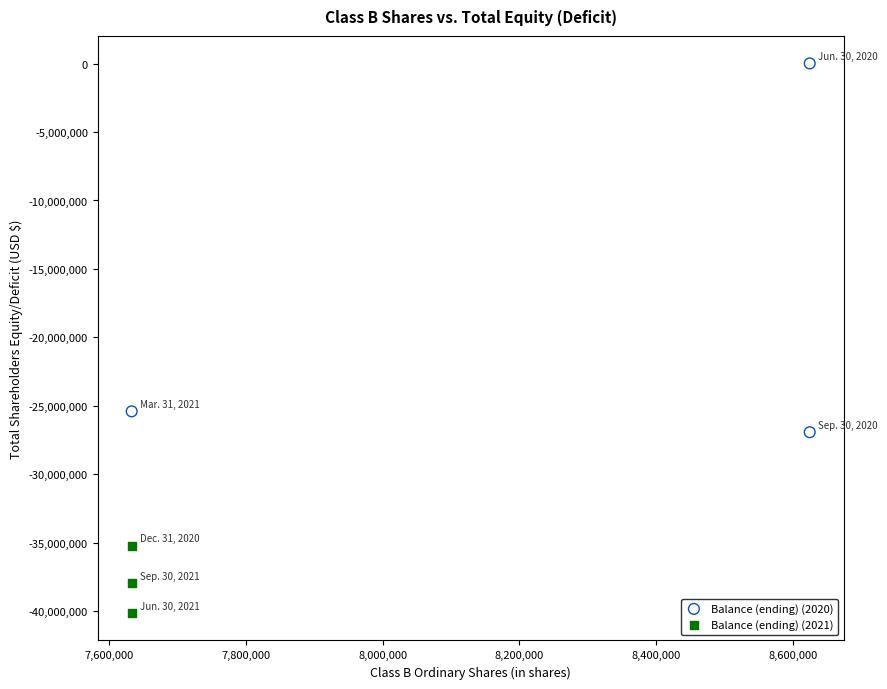

Which series contains the lowest Y value?

Balance (ending) (2021)